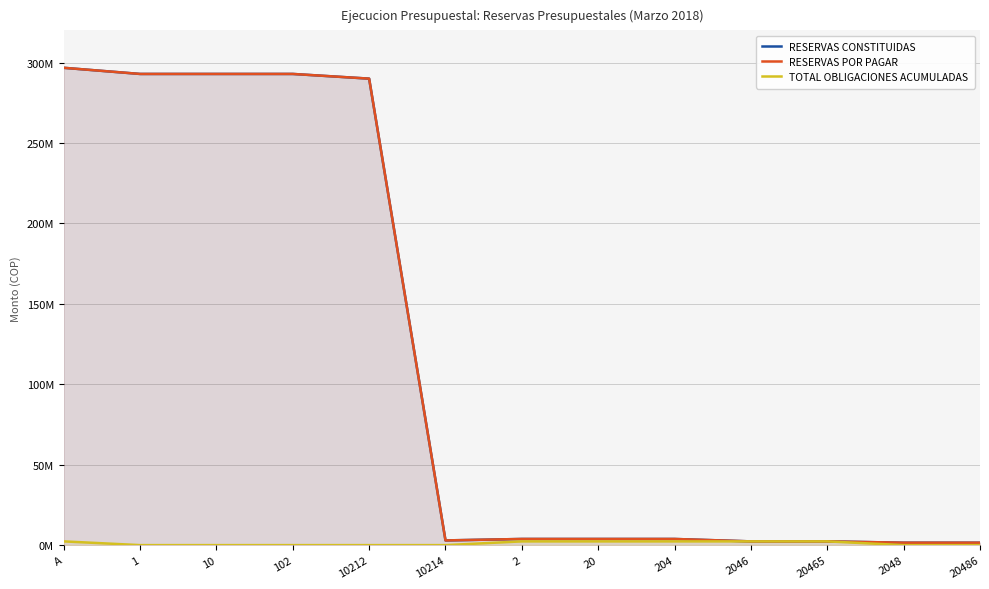

Is the value of RESERVAS POR PAGAR at 20 greater than the value of TOTAL OBLIGACIONES ACUMULADAS at 2048?

Yes